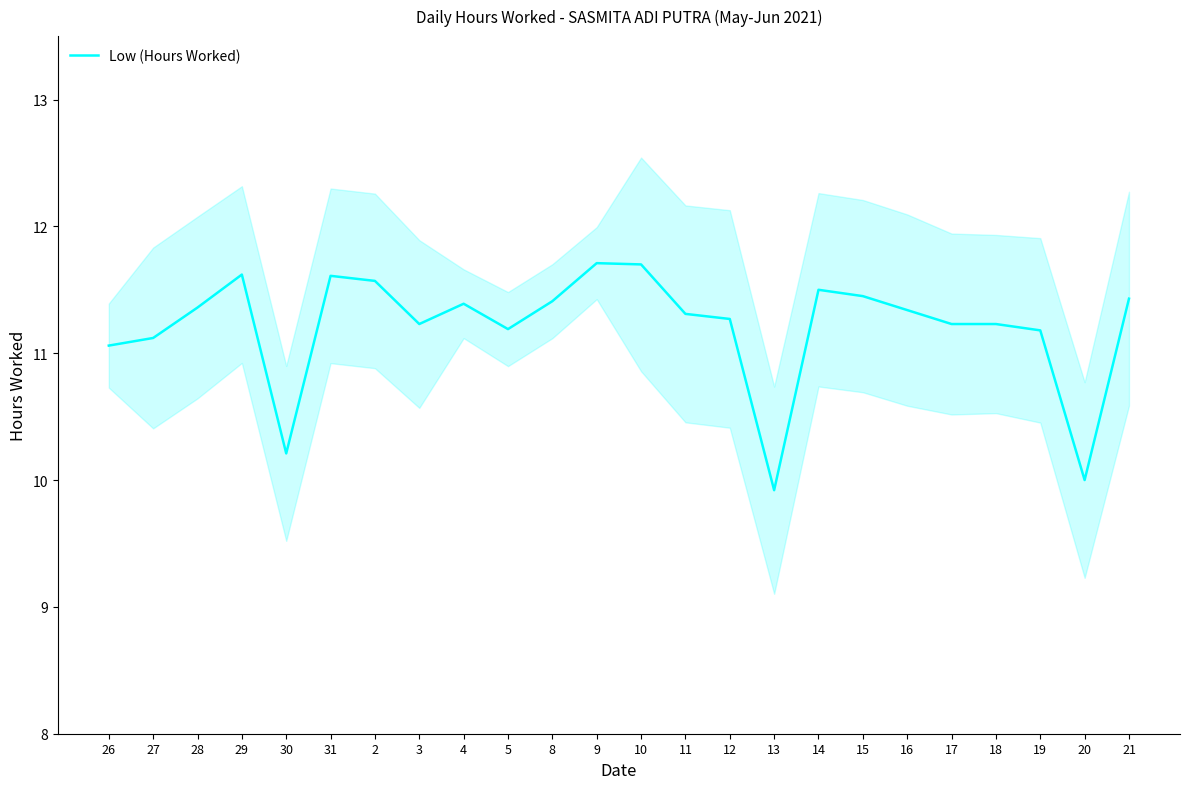

What is the sum of all values?

269.0